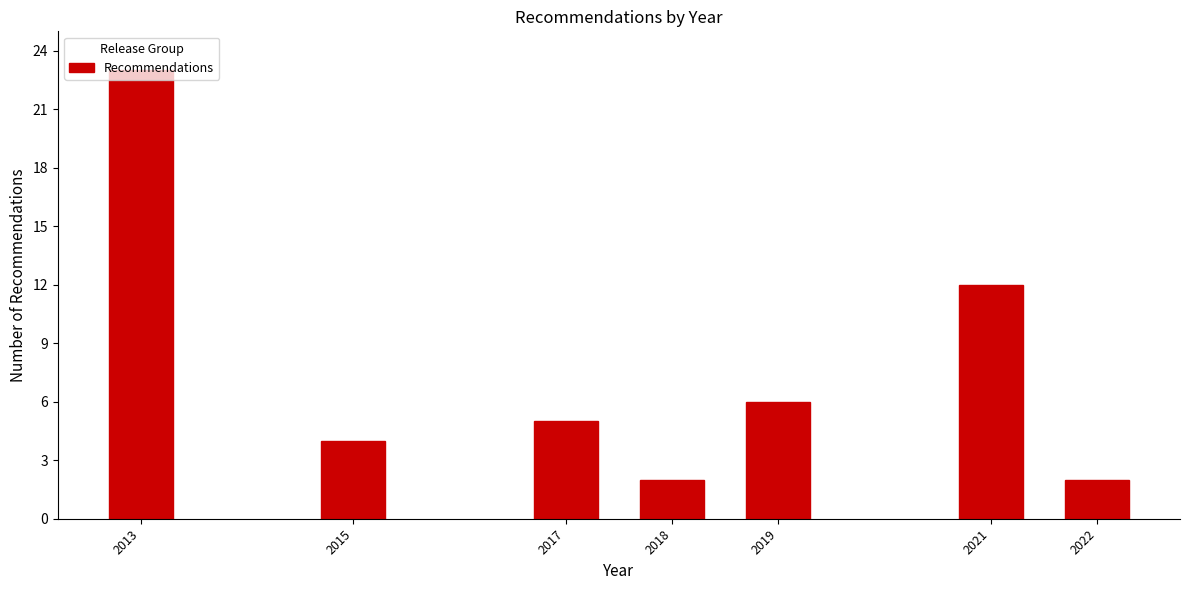

The value at 2018 is 2. True or false?

True